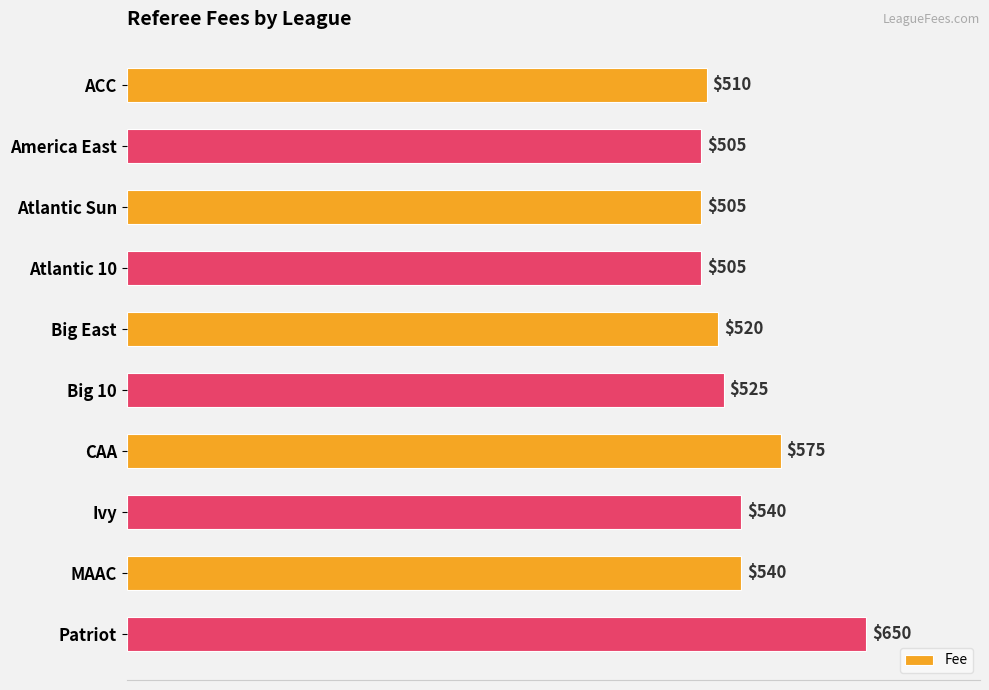

What is the average value?

538